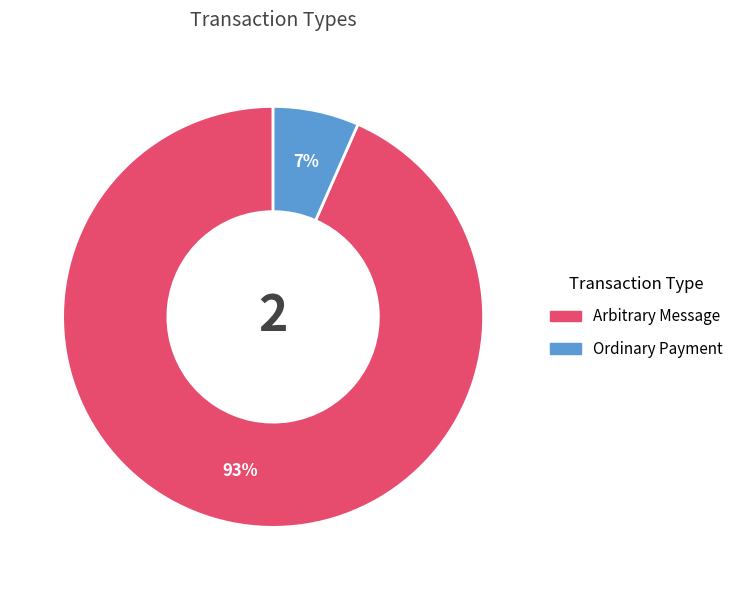

To the nearest percent, what portion does Arbitrary Message represent?

93%